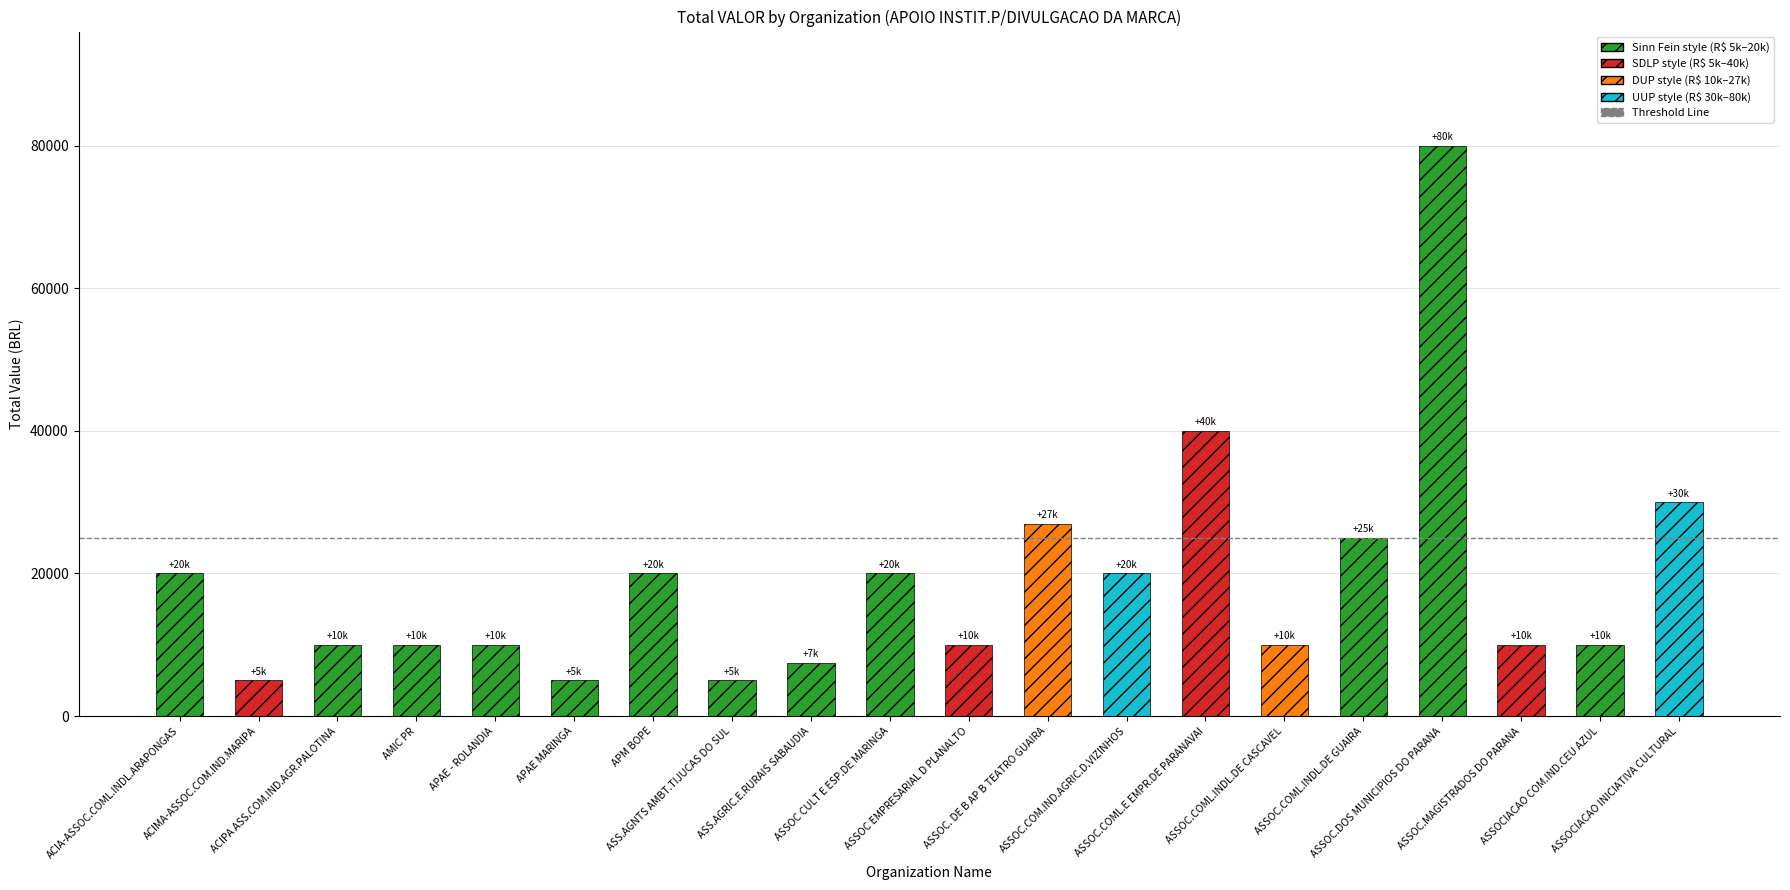

Rank the categories by value from lowest to highest.

ACIMA-ASSOC.COM.IND.MARIPA, APAE MARINGA, ASS.AGNTS AMBT.TIJUCAS DO SUL, ASS.AGRIC.E.RURAIS SABAUDIA, ACIPA ASS.COM.IND.AGR.PALOTINA, AMIC PR, APAE - ROLANDIA, ASSOC EMPRESARIAL D PLANALTO, ASSOC.COML.INDL.DE CASCAVEL, ASSOC.MAGISTRADOS DO PARANA, ASSOCIACAO COM.IND.CEU AZUL, ACIA-ASSOC.COML.INDL.ARAPONGAS, APM BOPE, ASSOC CULT E ESP.DE MARINGA, ASSOC.COM.IND.AGRIC.D.VIZINHOS, ASSOC.COML.INDL.DE GUAIRA, ASSOC. DE B AP B TEATRO GUAIRA, ASSOCIACAO INICIATIVA CULTURAL, ASSOC.COML.E EMPR.DE PARANAVAI, ASSOC.DOS MUNICIPIOS DO PARANA